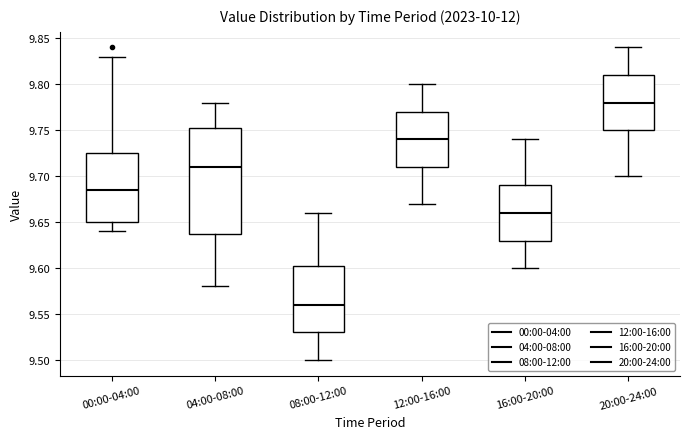

Reading left to right, transcribe this box plot: for each box, give where its median line is, the range the box spans, and where its two whiskers end, as read against the y-axis. The values are not printed on the chart, so give them approximately, as read against the axis.

00:00-04:00: median 9.685, box 9.650 to 9.725, whiskers 9.640 to 9.830
04:00-08:00: median 9.710, box 9.640 to 9.755, whiskers 9.580 to 9.780
08:00-12:00: median 9.560, box 9.530 to 9.605, whiskers 9.500 to 9.660
12:00-16:00: median 9.740, box 9.710 to 9.770, whiskers 9.670 to 9.800
16:00-20:00: median 9.660, box 9.630 to 9.690, whiskers 9.600 to 9.740
20:00-24:00: median 9.780, box 9.750 to 9.810, whiskers 9.700 to 9.840